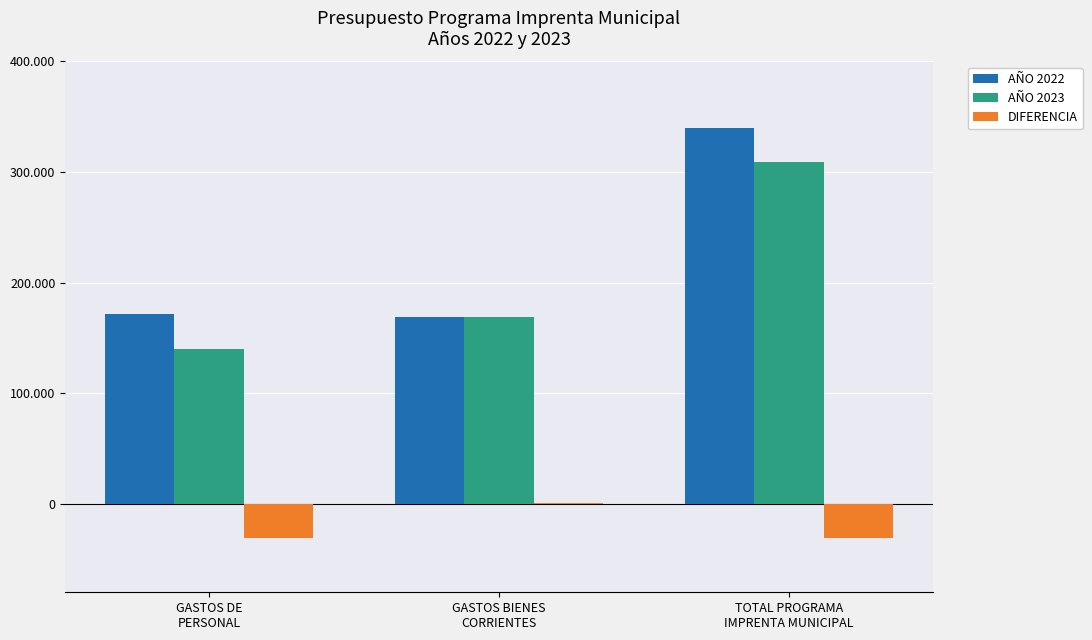

Are the bars grouped side by side (vs. stacked)?

Yes